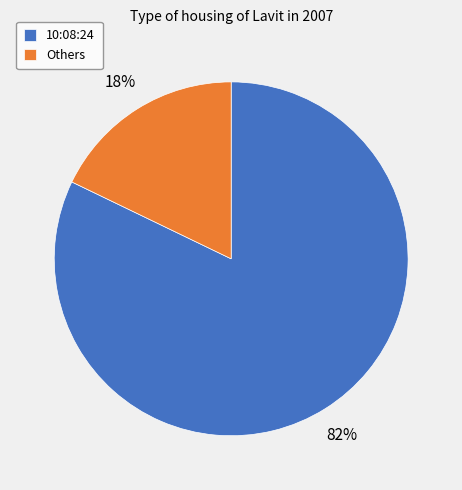

Is the sum of Others and 10:08:24 greater than half?

Yes